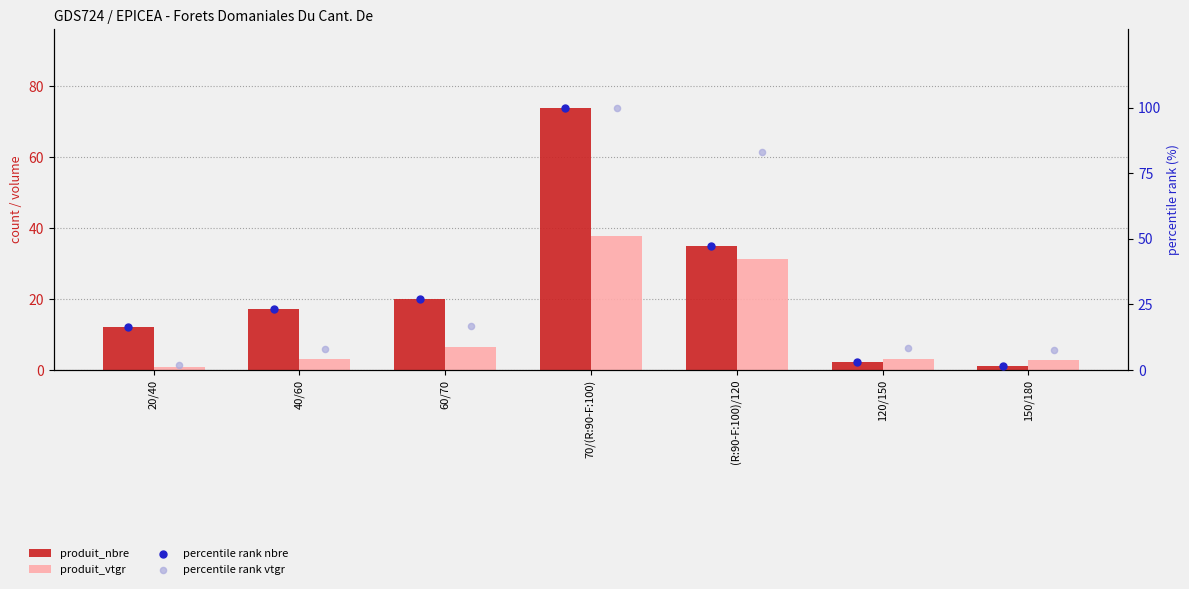

What is the total value across all series at 150/180?

12.4